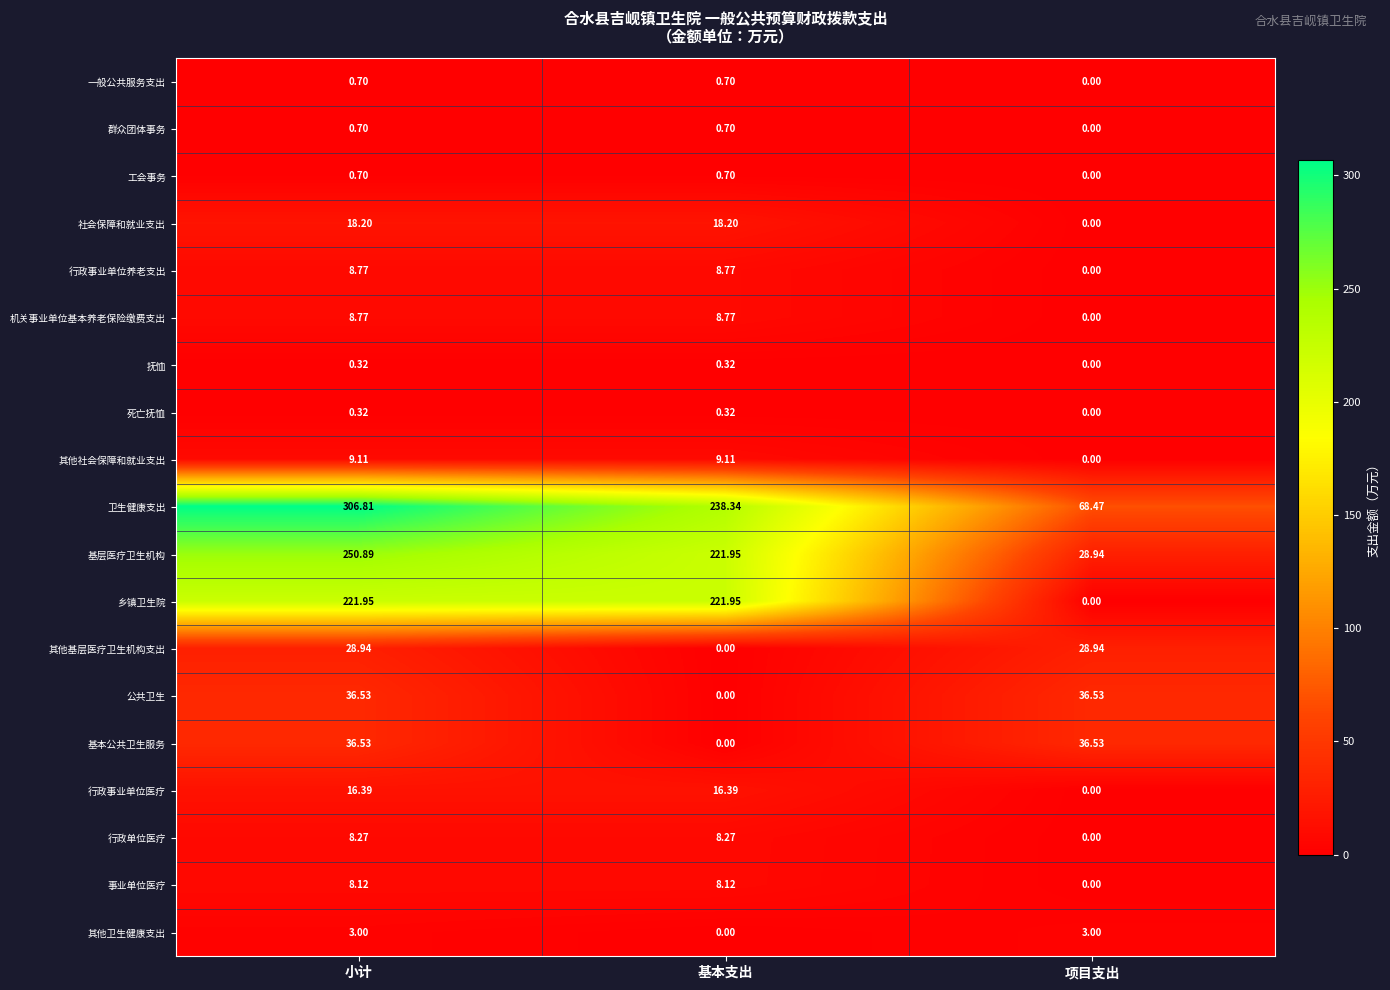

At which label does 行政单位医疗 first exceed 8?

小计